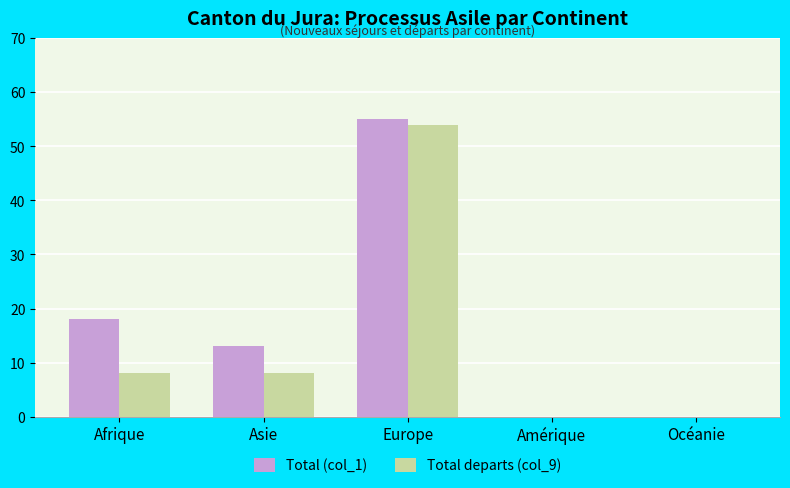

At which label does Total (col_1) first exceed 13?

Afrique